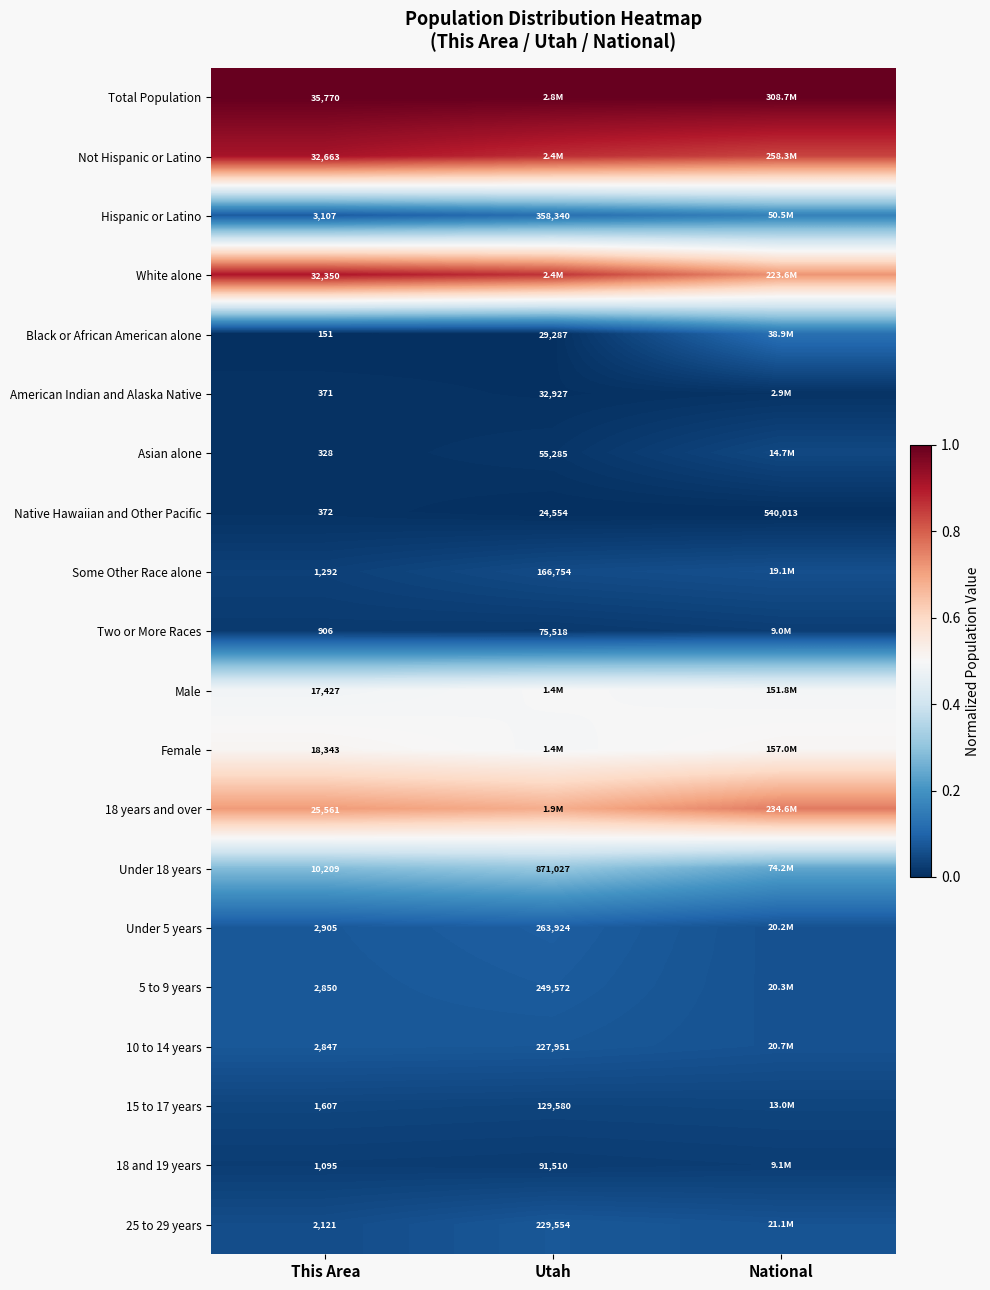

The Black or African American alone series shows 0.0 at Utah. True or false?

False